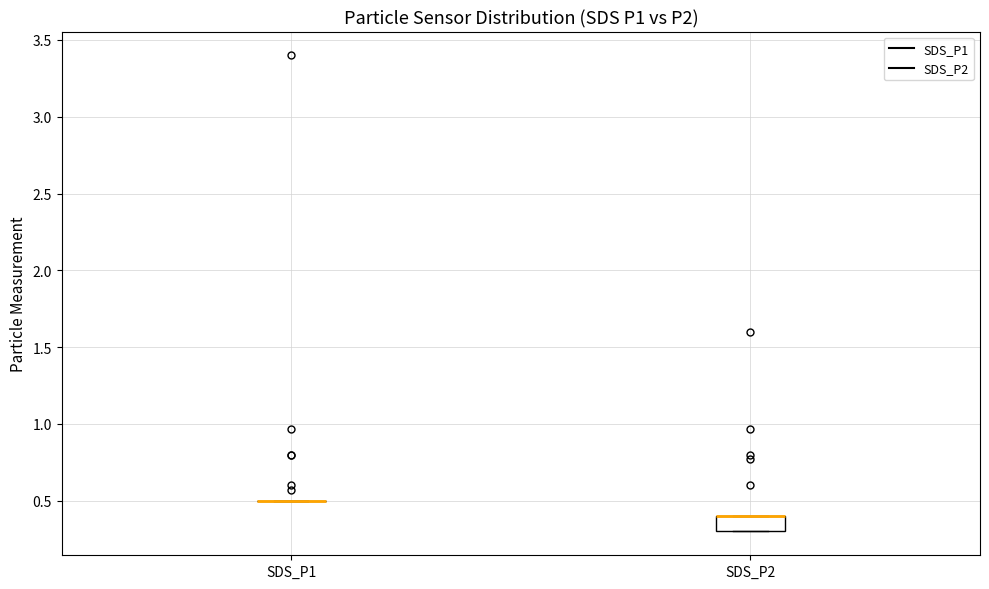

Which box is the tallest, from its lower edge to its upper edge?

SDS_P2